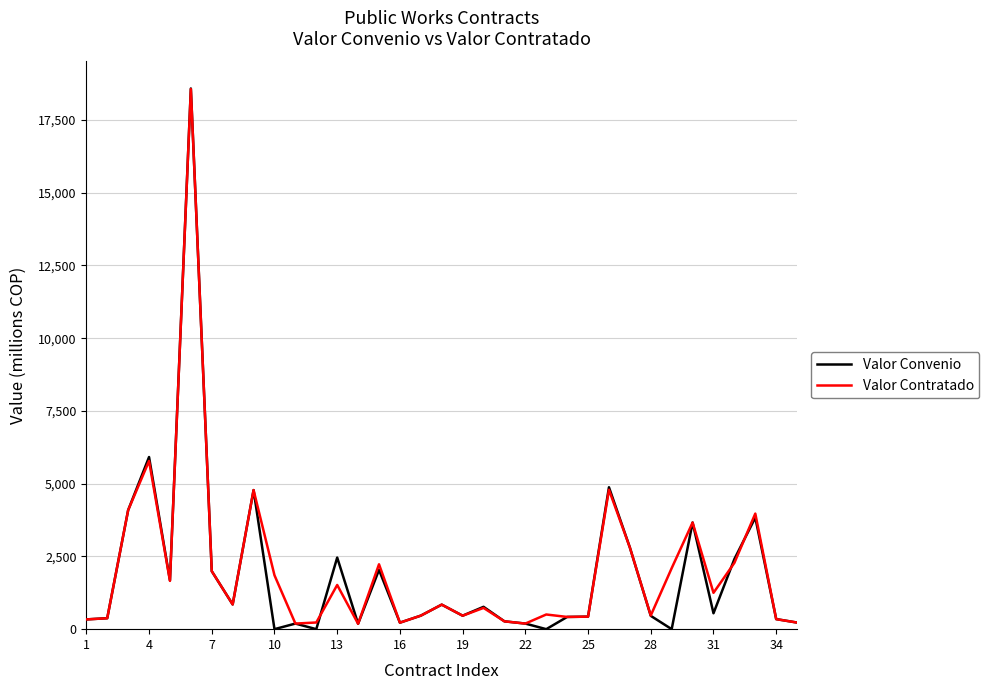

What is the average value of the Valor Contratado series?

2030.7